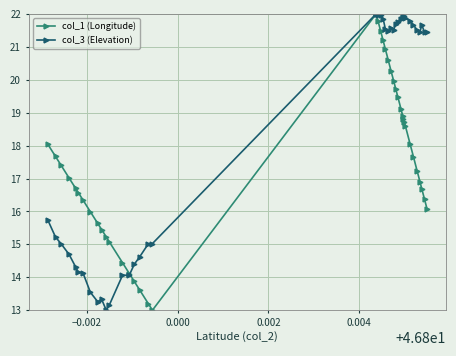

What is the value of the col_1 (Longitude) point at the 14th from the left?

14.1